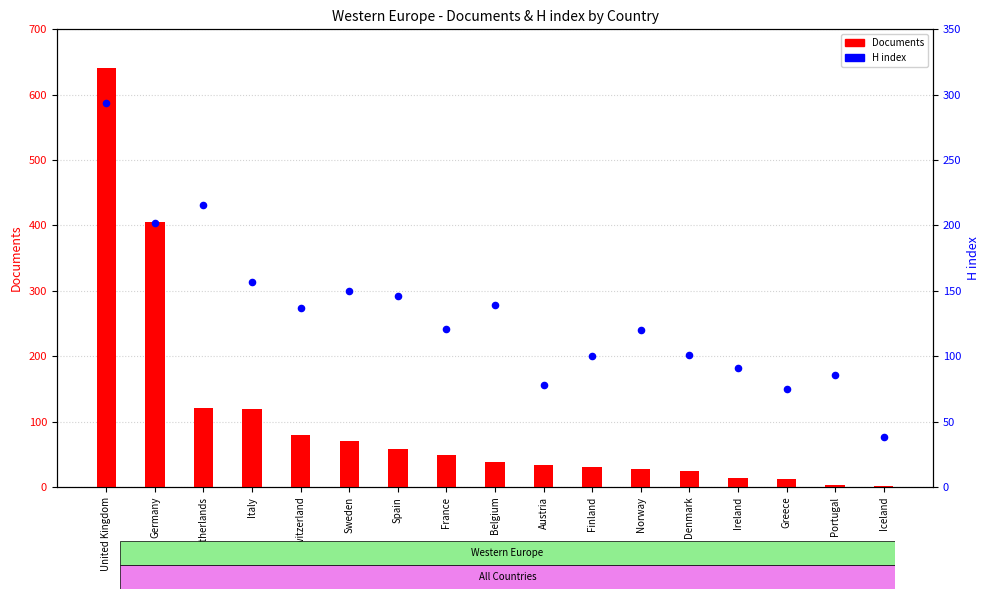

At how many categories does at least one series exceed 607?

1